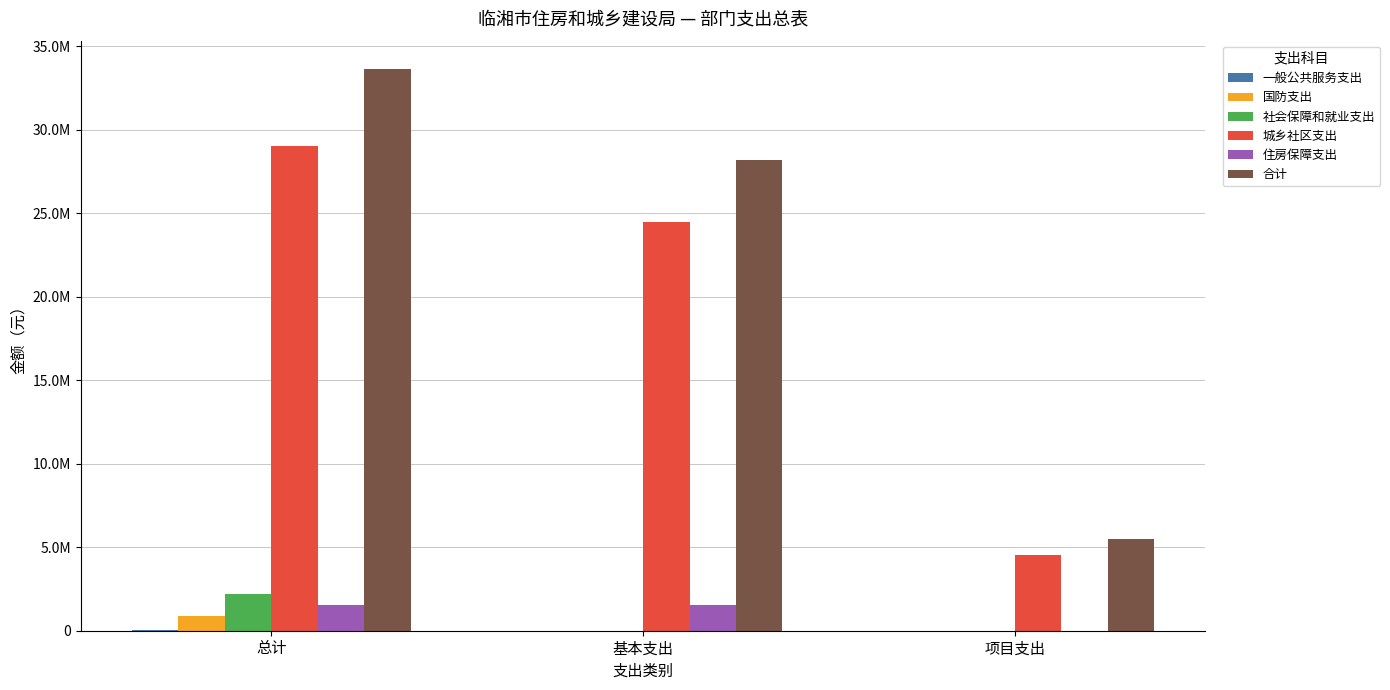

What is the spread (max minus min) of values at 总计?

33617098.6